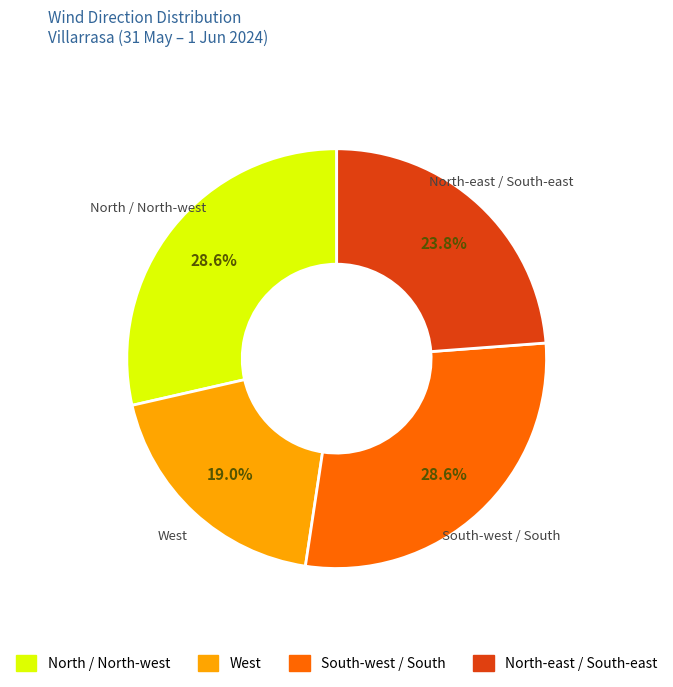

Is there a majority slice in this chart?

No